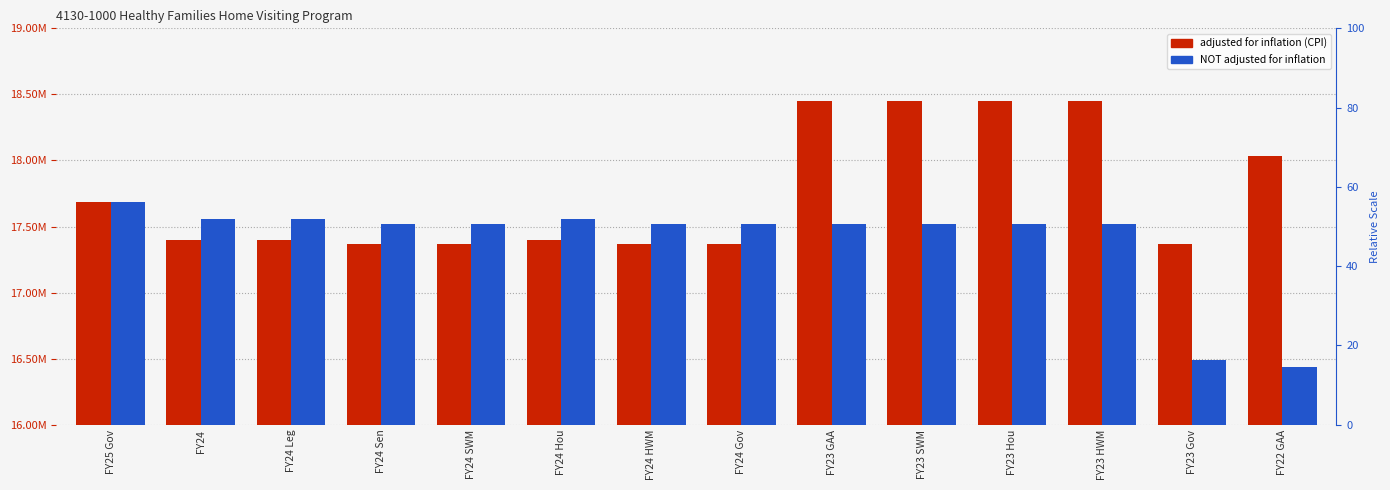

Reading left to right, what are all the values shown in this chart?

adjusted for inflation (CPI): 17684101	17401690	17401690	17369487	17369487	17401690	17369487	17369487	18451487	18451487	18451487	18451487	17370191	18035273
NOT adjusted for inflation: 17684101	17555526	17555526	17523039	17523039	17555526	17523039	17523039	17519623	17519623	17519623	17519623	16492936	16438152